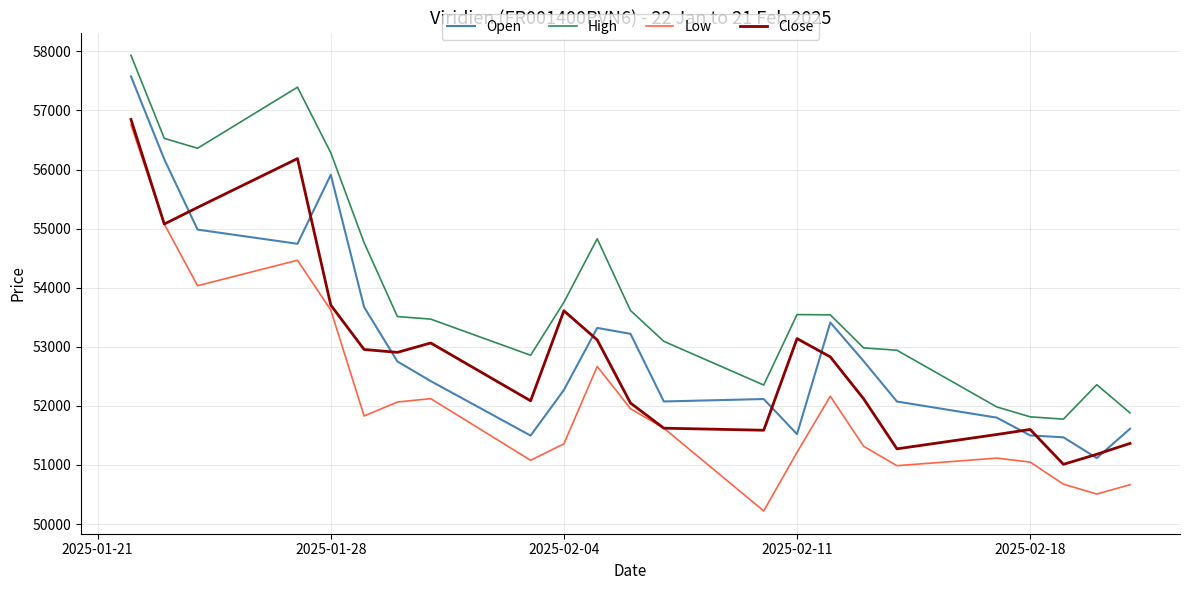

What is the maximum value for Open?

57577